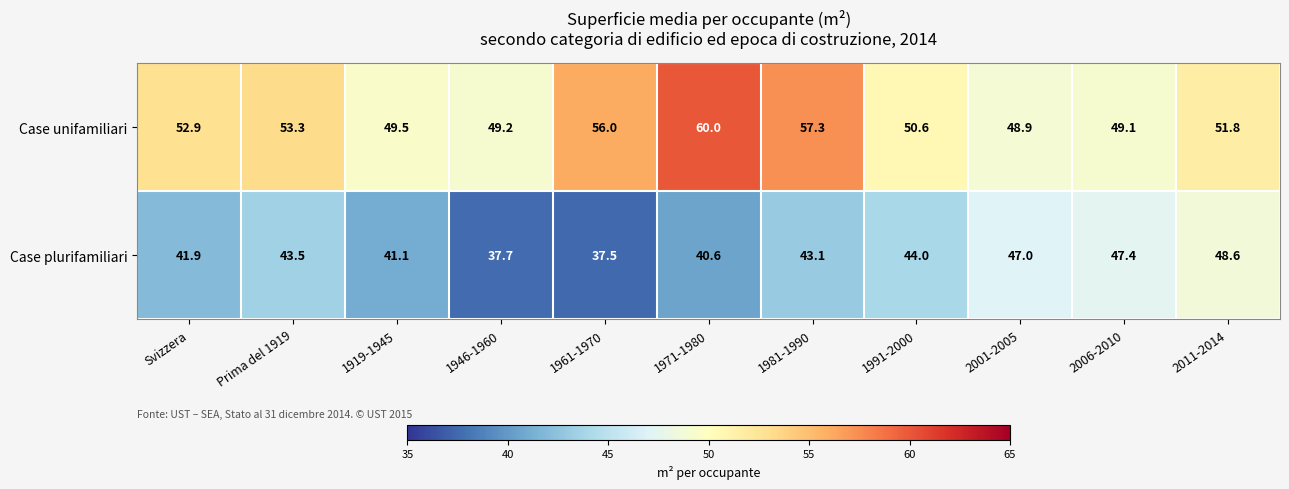

Reading left to right, transcribe all the data shown in this chart.

Case unifamiliari: Svizzera=52.9	Prima del 1919=53.3	1919-1945=49.5	1946-1960=49.2	1961-1970=56.0	1971-1980=60.0	1981-1990=57.3	1991-2000=50.6	2001-2005=48.9	2006-2010=49.1	2011-2014=51.8
Case plurifamiliari: Svizzera=41.9	Prima del 1919=43.5	1919-1945=41.1	1946-1960=37.7	1961-1970=37.5	1971-1980=40.6	1981-1990=43.1	1991-2000=44.0	2001-2005=47.0	2006-2010=47.4	2011-2014=48.6